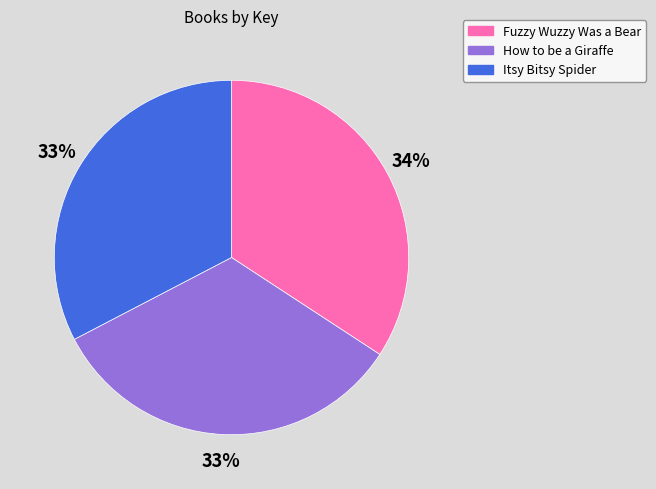

Does any single category account for the majority?

No